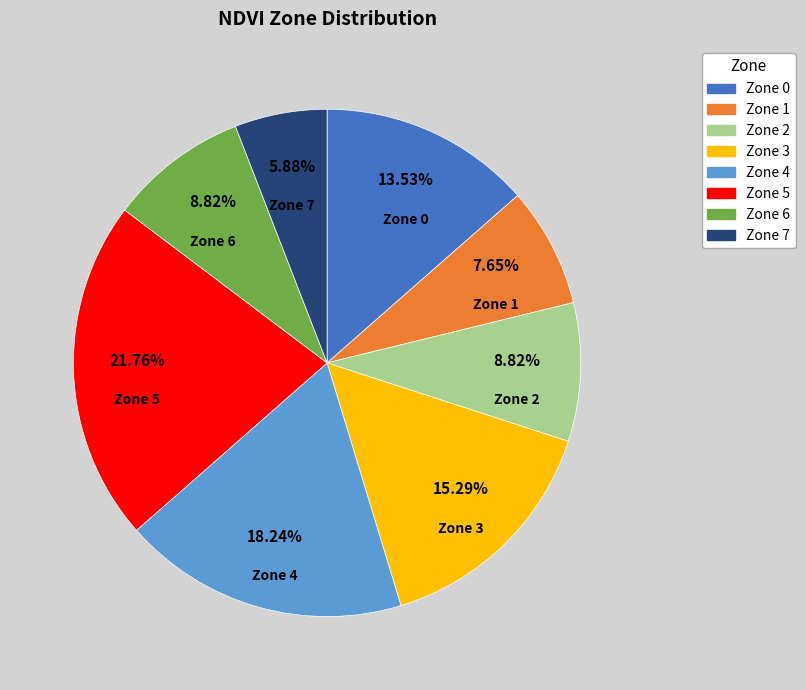

What is the ratio of the value at Zone 1 to the value at Zone 3?

0.5